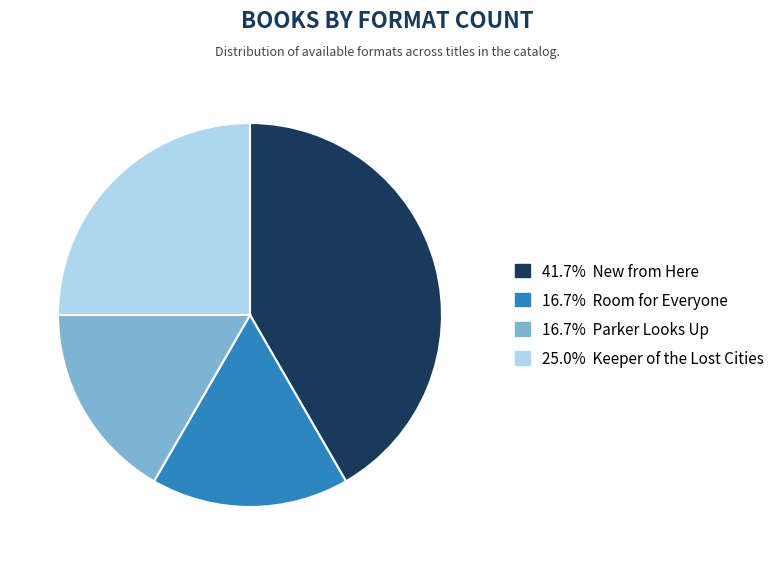

Is there a majority slice in this chart?

No